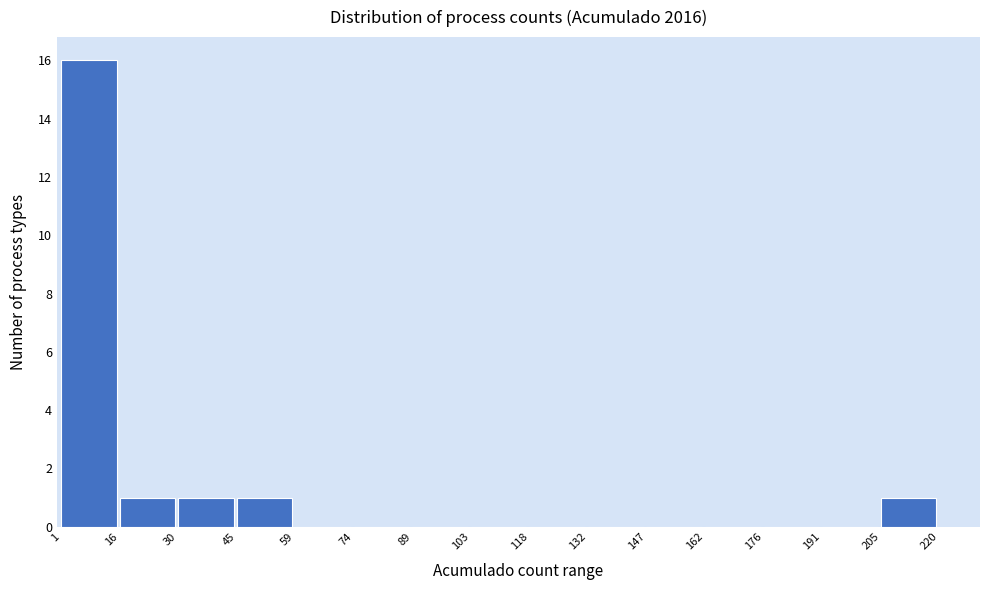

Reading left to right, transcribe this chart: for each bar, give the range it covers on the x-axis and its height. The values are not printed on the chart, so give them approximately, as read against the axis.

1 to 16: 16
16 to 30: 1
30 to 45: 1
45 to 59: 1
59 to 74: 0
74 to 89: 0
89 to 103: 0
103 to 118: 0
118 to 132: 0
132 to 147: 0
147 to 162: 0
162 to 176: 0
176 to 191: 0
191 to 205: 0
205 to 220: 1